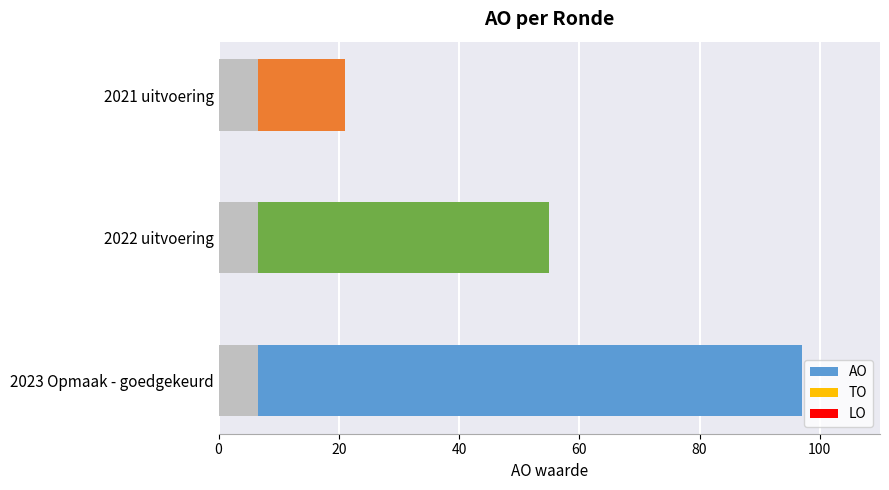

Reading left to right, what are all the values shown in this chart?

AO: 90.5	48.5	14.5
TO: 0.5	0.5	0.5
LO: 0.5	0.5	0.5